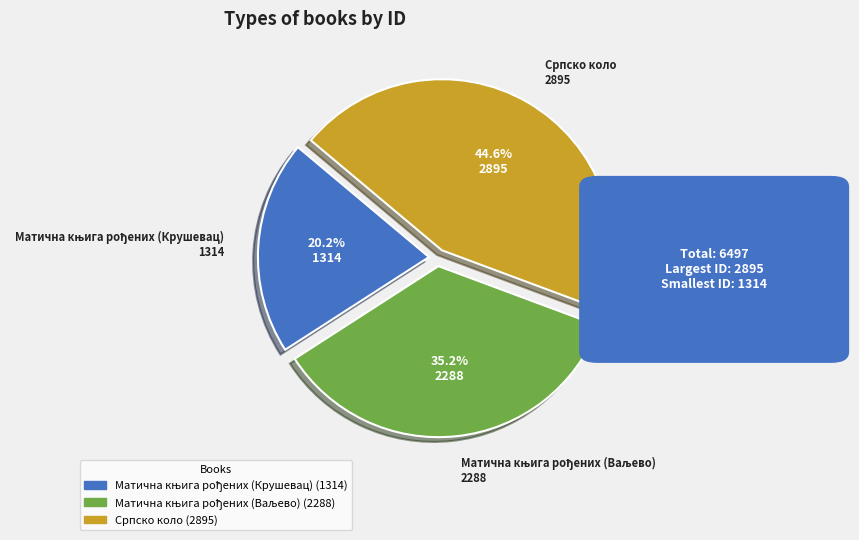

Is there any slice that represents more than half of the pie?

No